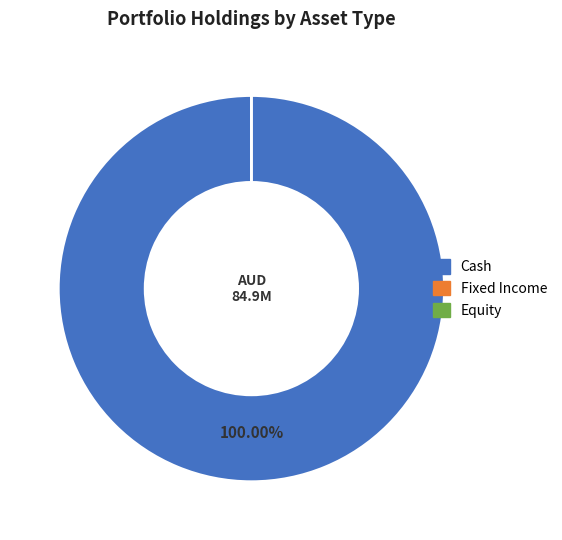

To the nearest percent, what is the difference between the largest and smallest slice percentages?

100%